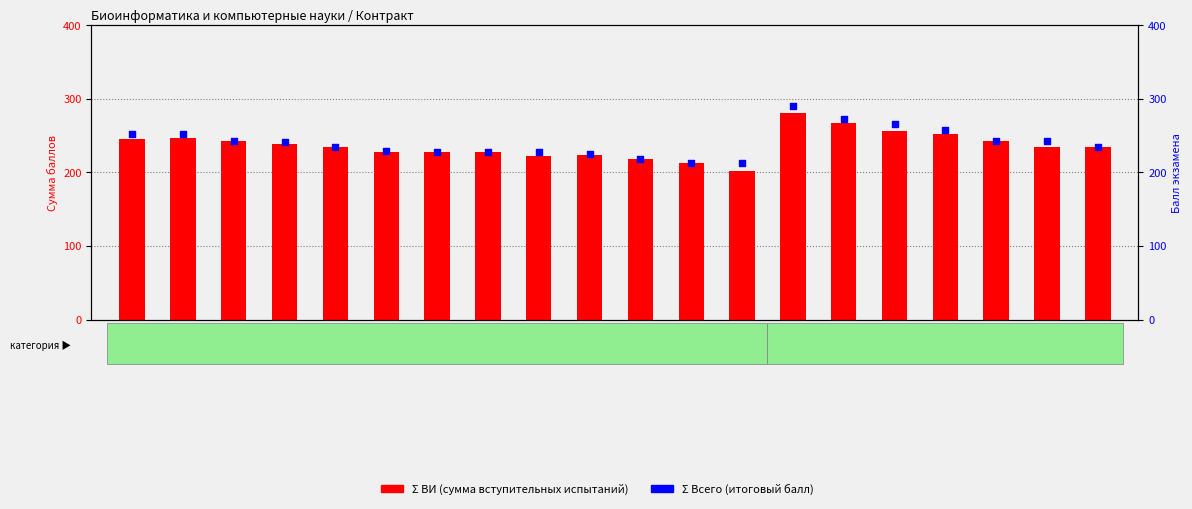

Which series has the largest total across all categories?

Σ Всего